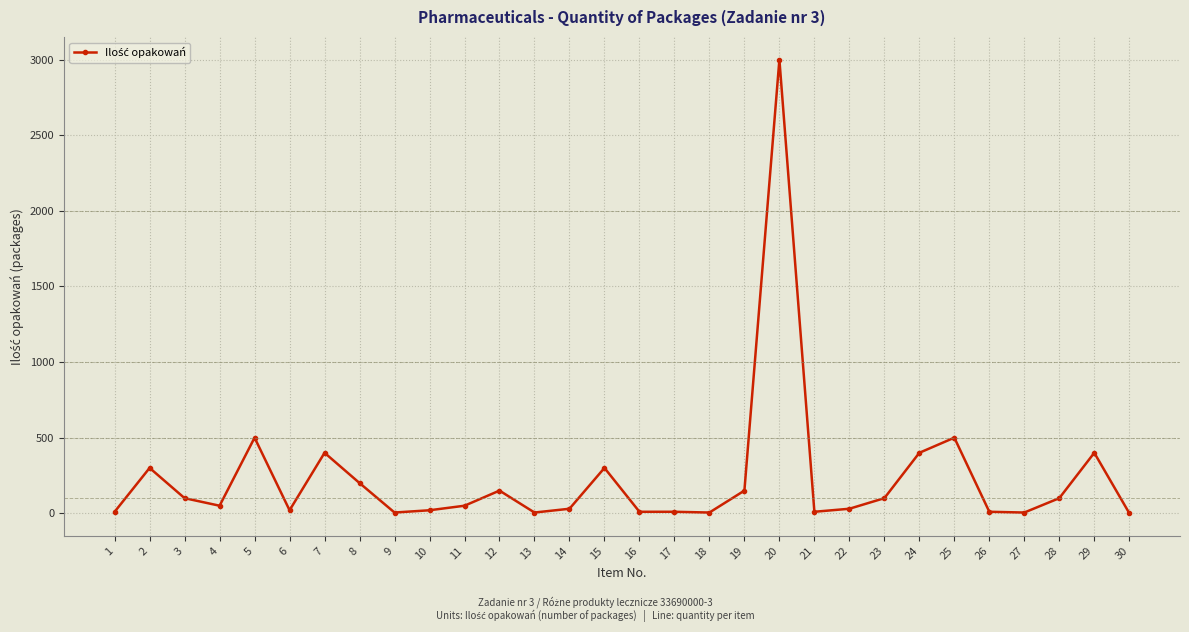

Does the chart display data point markers on the line(s)?

Yes